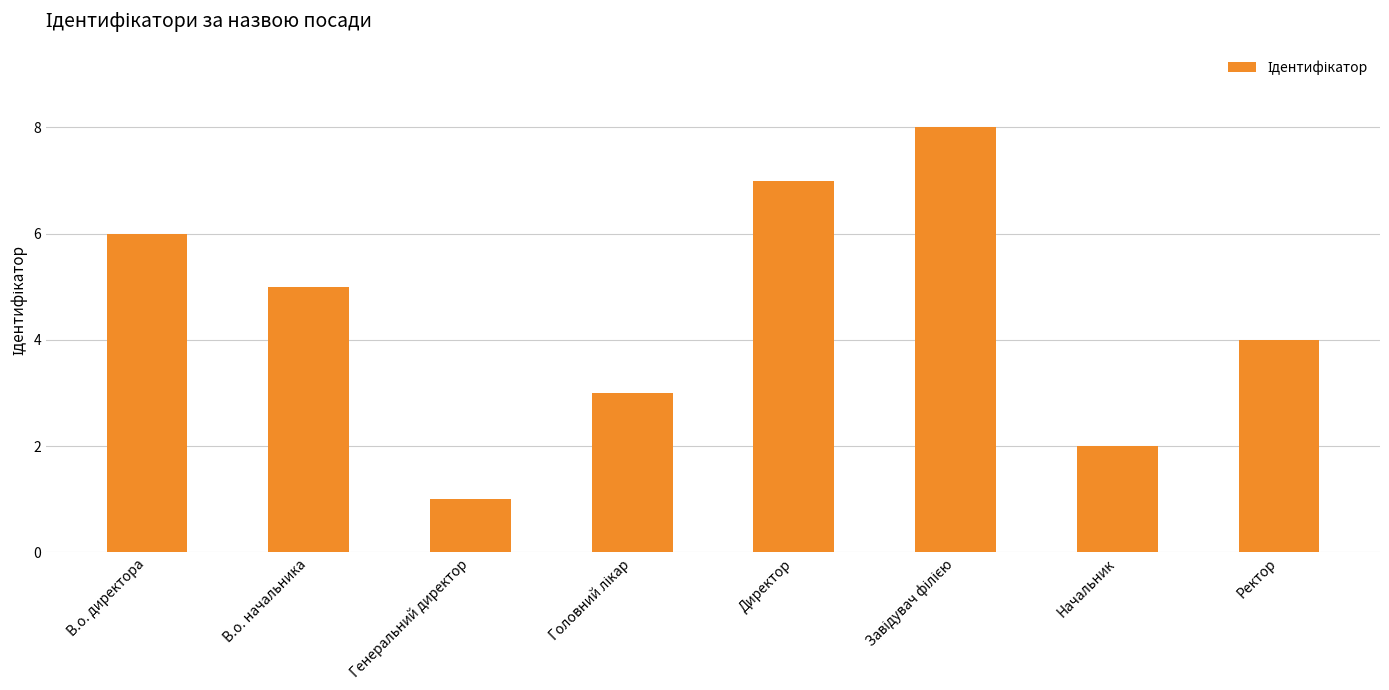

Reading left to right, list all the values displayed in this chart.

6	5	1	3	7	8	2	4